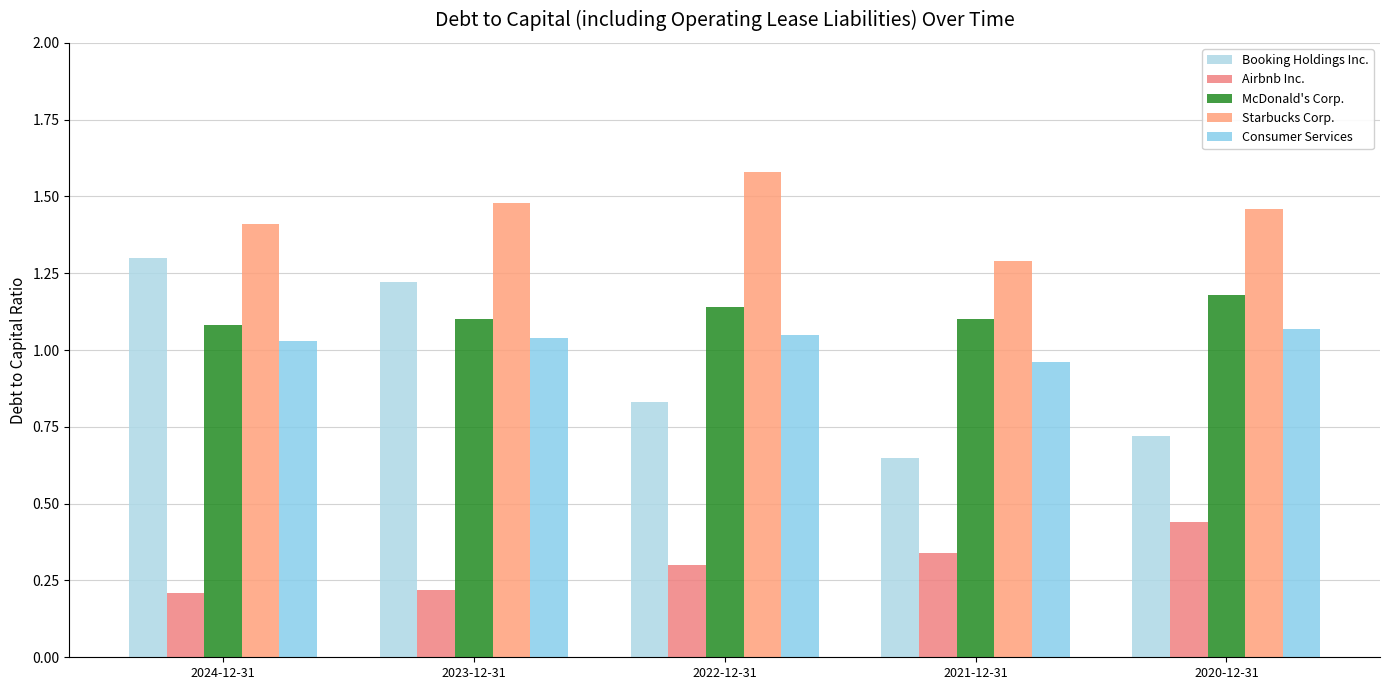

What is the label of the 2nd bar from the right?

2021-12-31